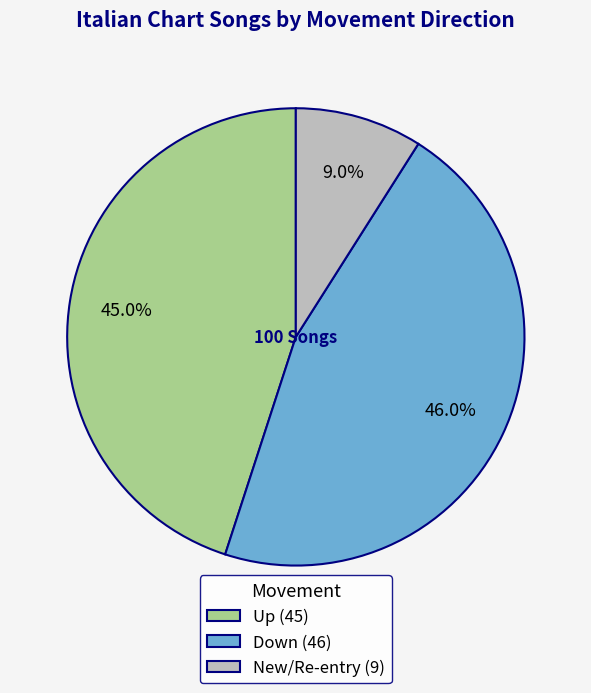

Between Down (46) and Up (45), which is larger?

Down (46)